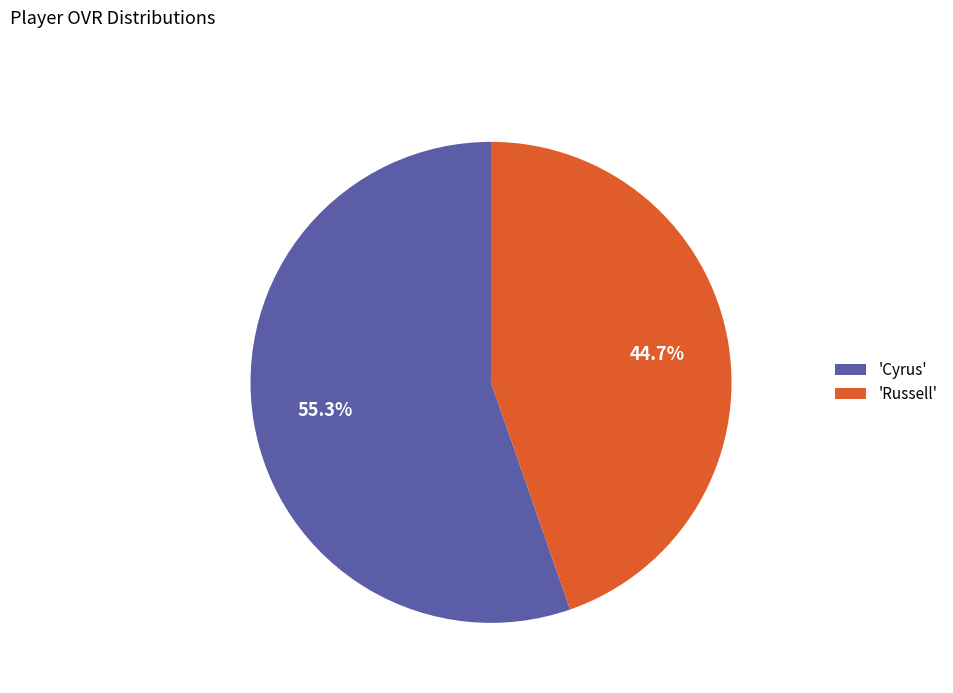

Does any single category account for the majority?

Yes